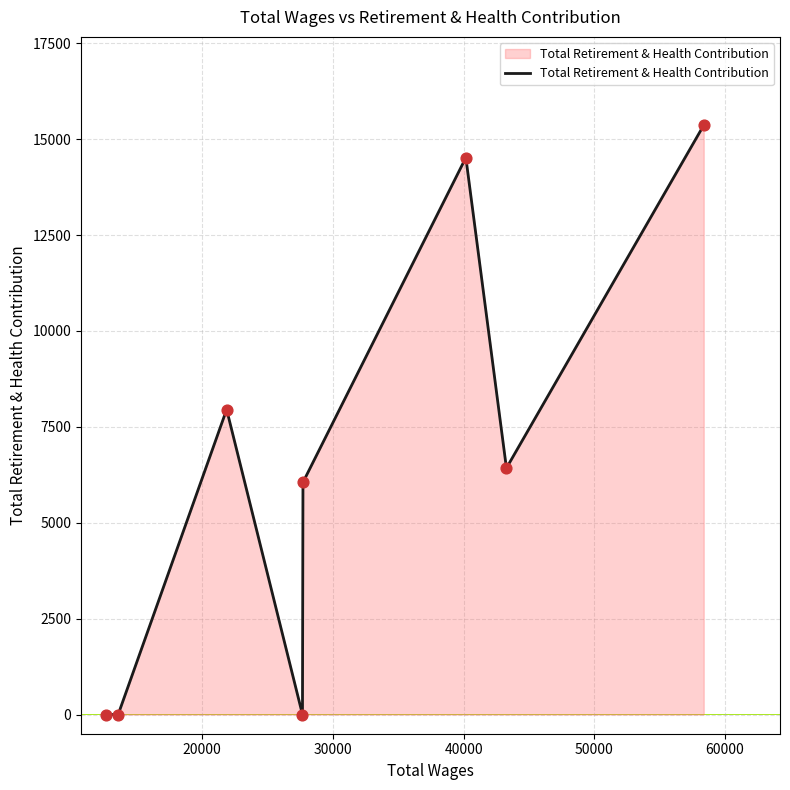

What is the maximum value shown in the chart?

15362